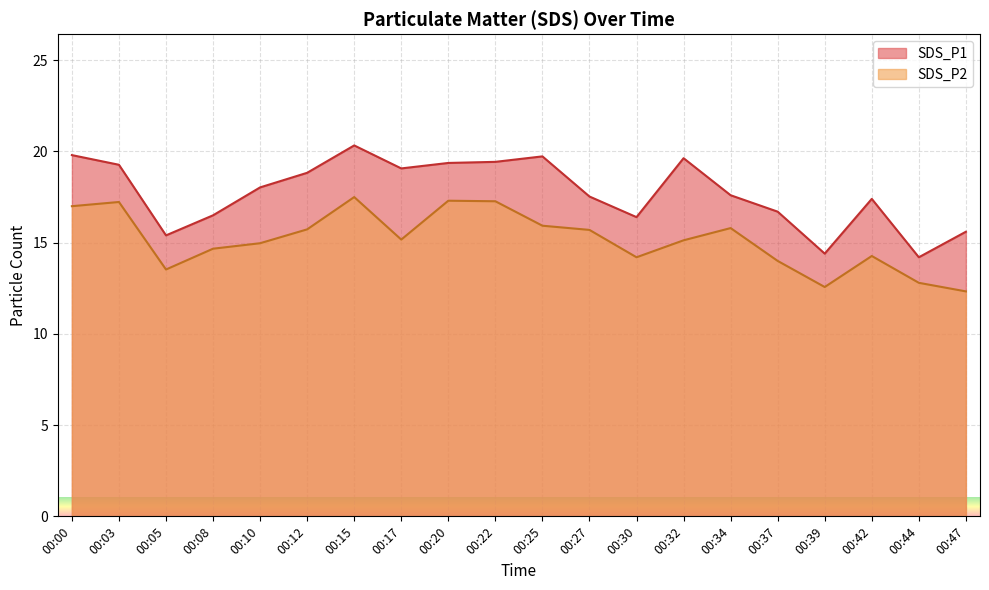

How many lines are shown in the chart?

2